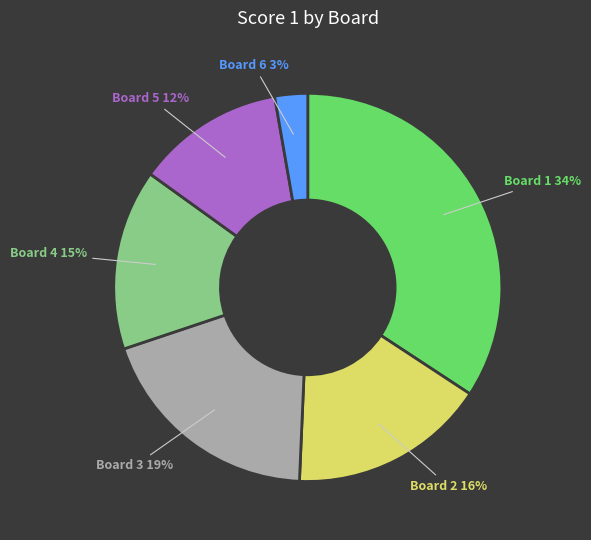

True or false: Board 1 accounts for 34% of the total.

True